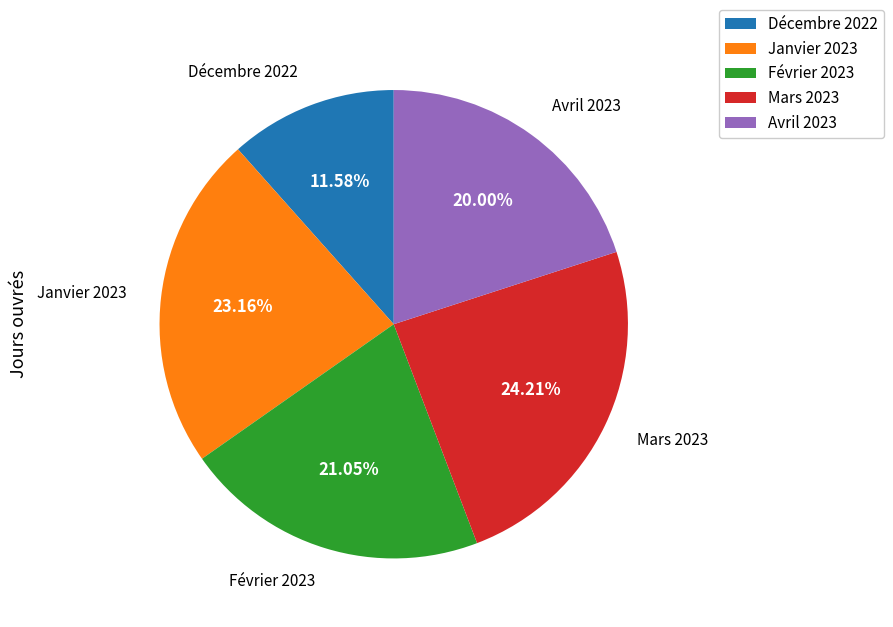

Combined, do Mars 2023 and Décembre 2022 account for over 50%?

No